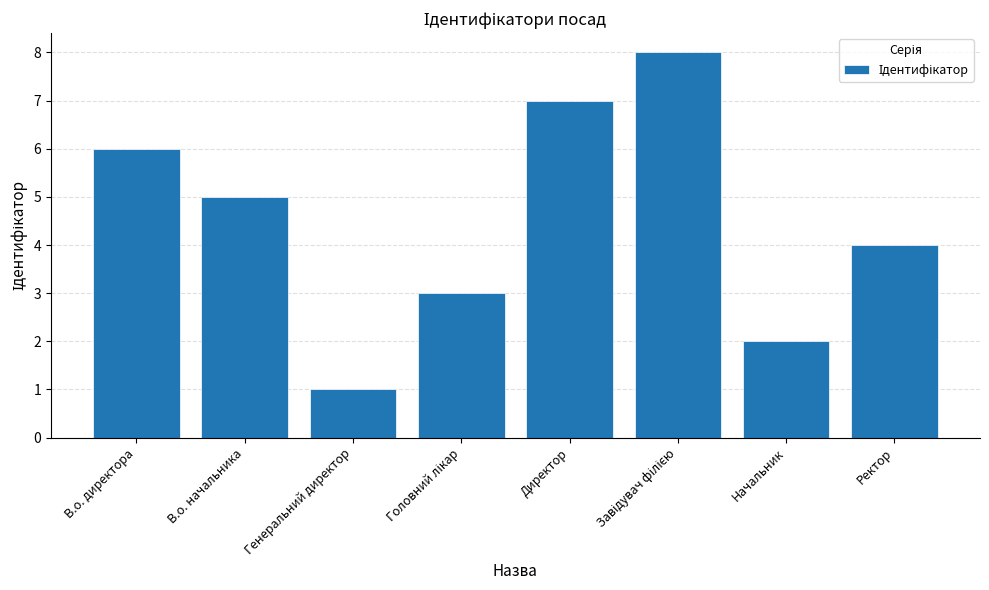

What is the minimum value shown in the chart?

1